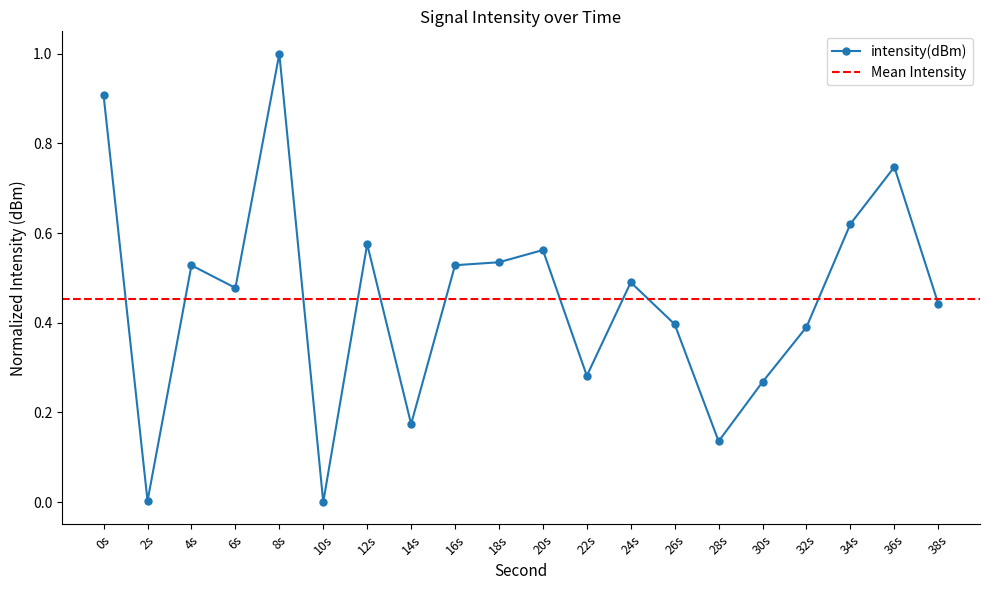

Reading left to right, what are all the values shown in this chart?

0.9	0.0	0.5	0.5	1.0	0.0	0.6	0.2	0.5	0.5	0.6	0.3	0.5	0.4	0.1	0.3	0.4	0.6	0.7	0.4